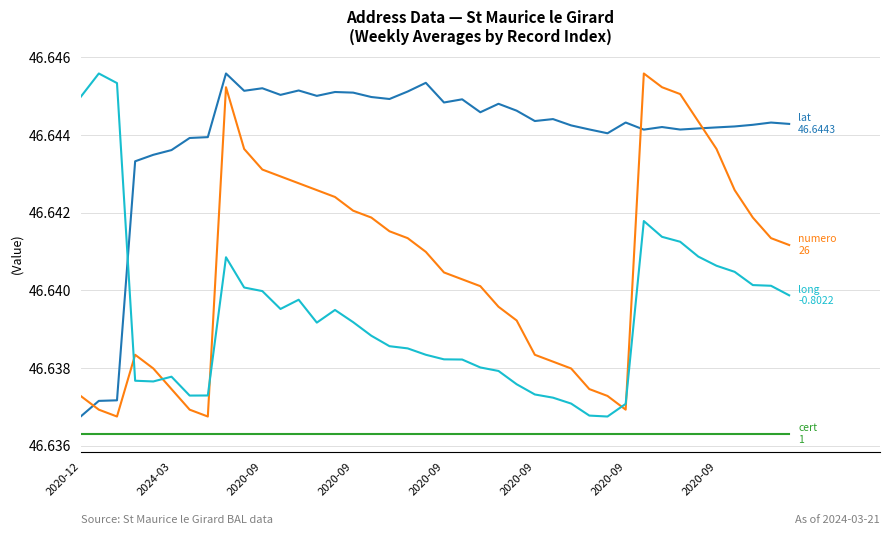

How many categories are shown in the chart?

40